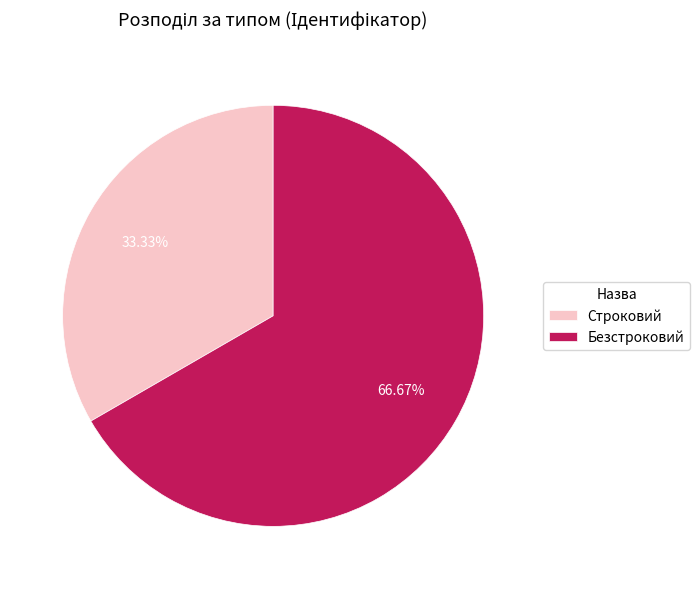

Which has a higher value, Безстроковий or Строковий?

Безстроковий